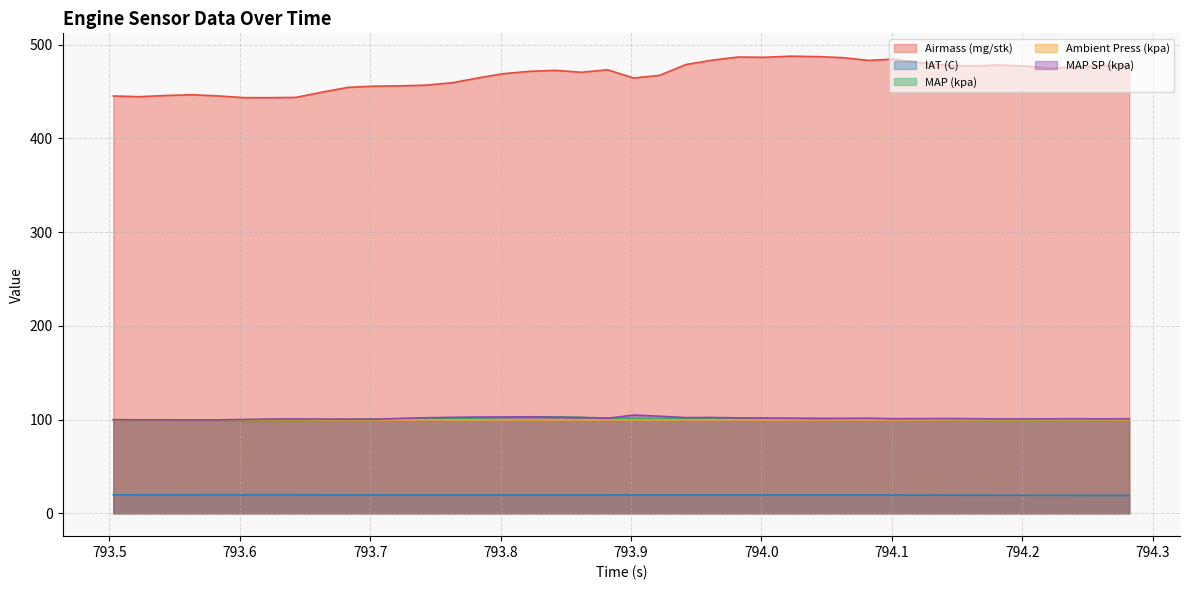

What is the value of the MAP SP (kpa) point at the 40th from the left?

100.9